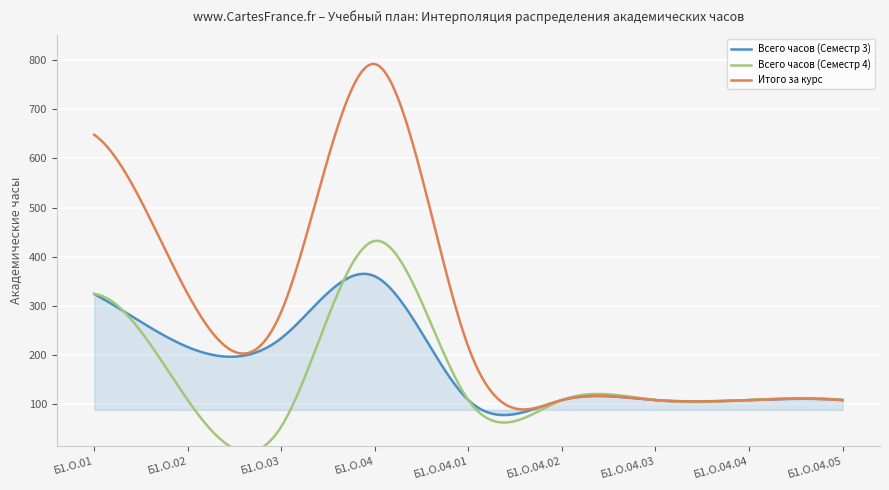

At which category does the chart reach its peak across all series?

Б1.О.04